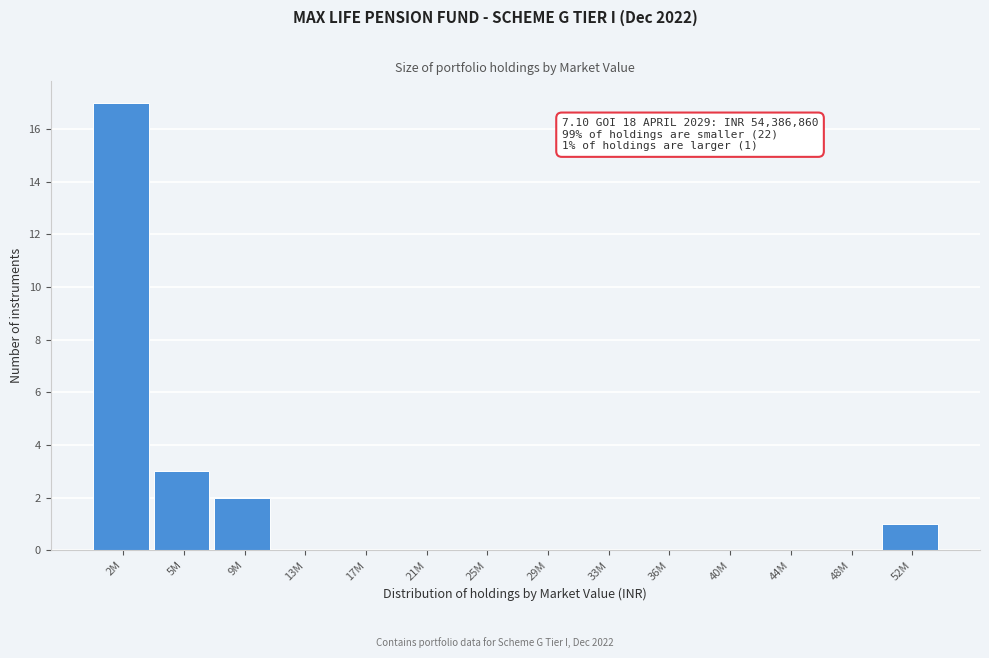

Reading left to right, what are all the values shown in this chart?

2M=17	5M=3	9M=2	13M=0	17M=0	21M=0	25M=0	29M=0	33M=0	36M=0	40M=0	44M=0	48M=0	52M=1